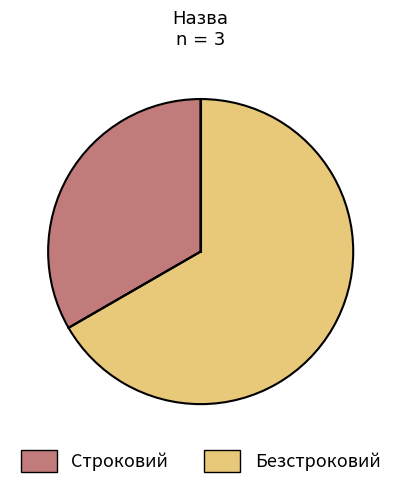

What is the ratio of the value at Безстроковий to the value at Строковий?

2.0